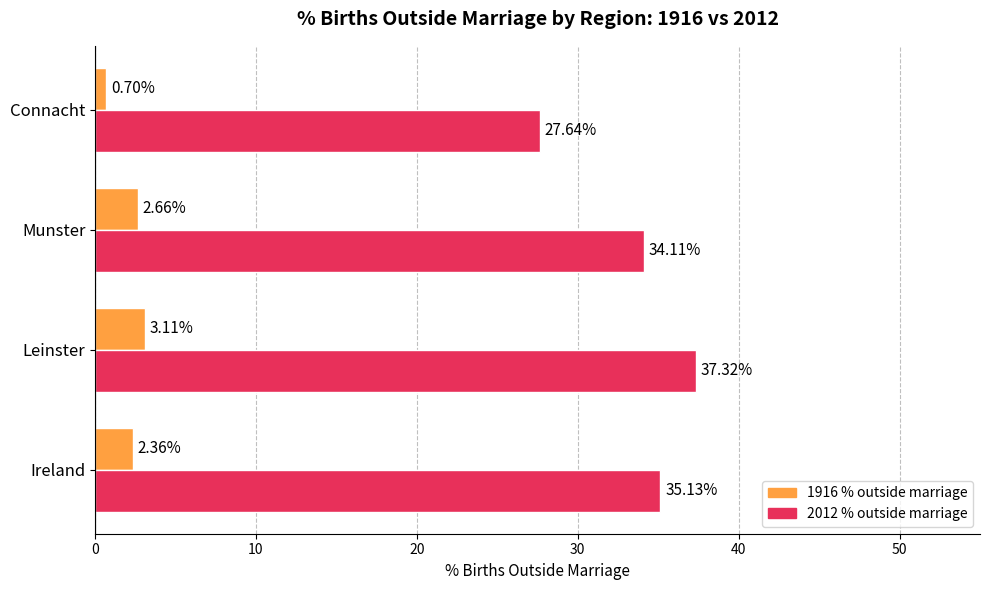

What is the average value of the 1916 % outside marriage series?

2.2